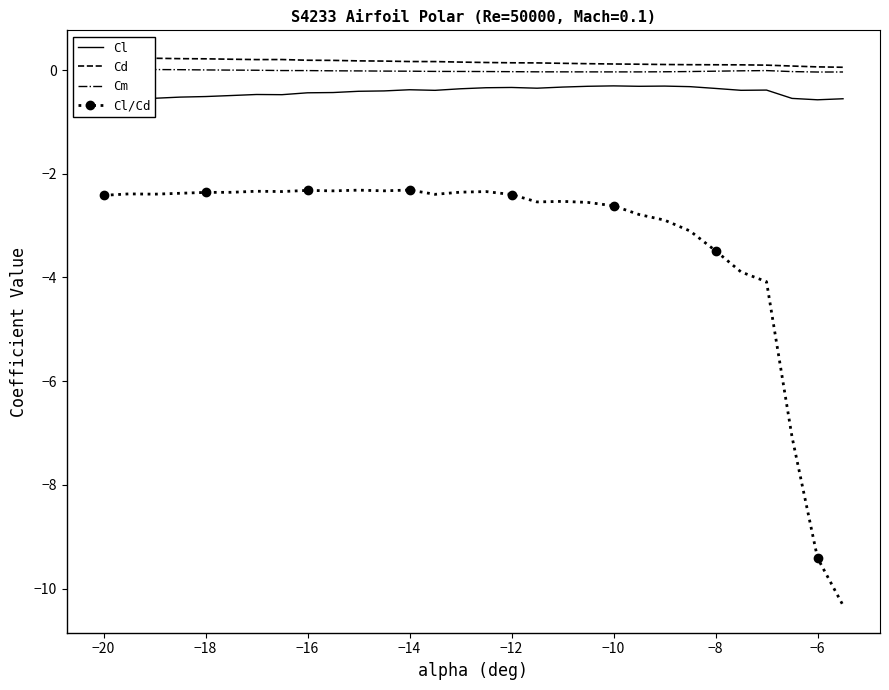

Is it true that Cl/Cd equals -4.6 at −8?

False